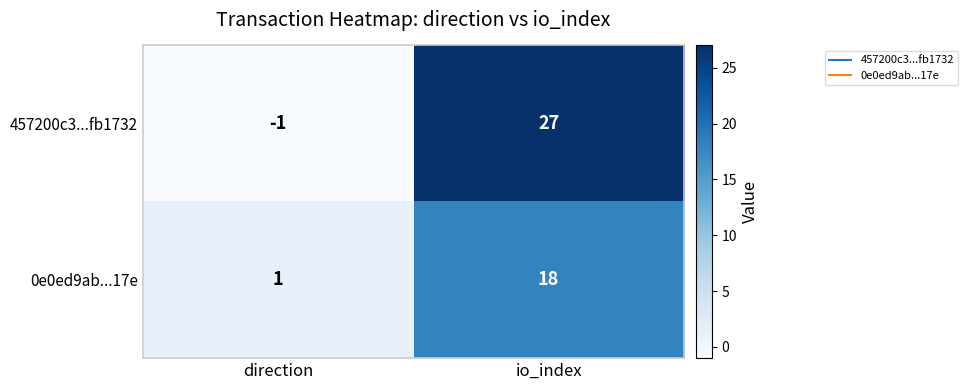

At which category does the chart reach its minimum across all series?

direction